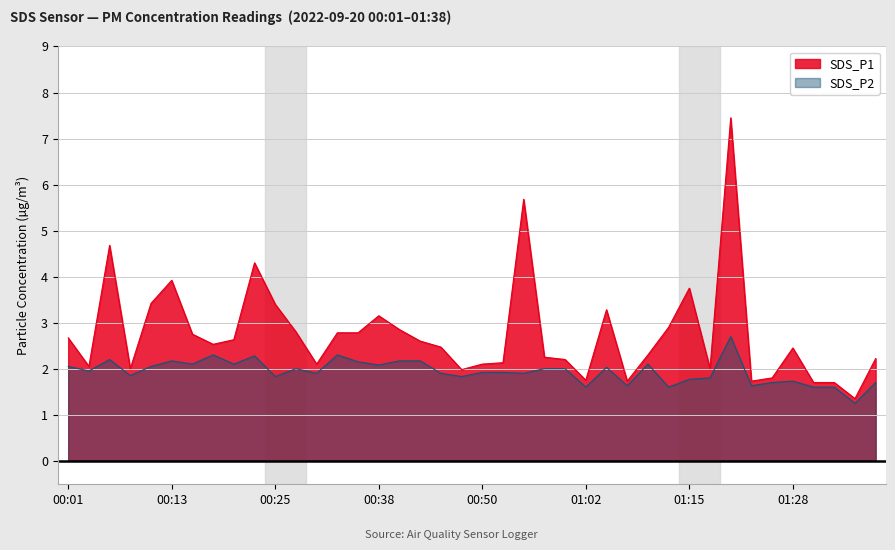

What is the average value of the SDS_P1 series?

2.8